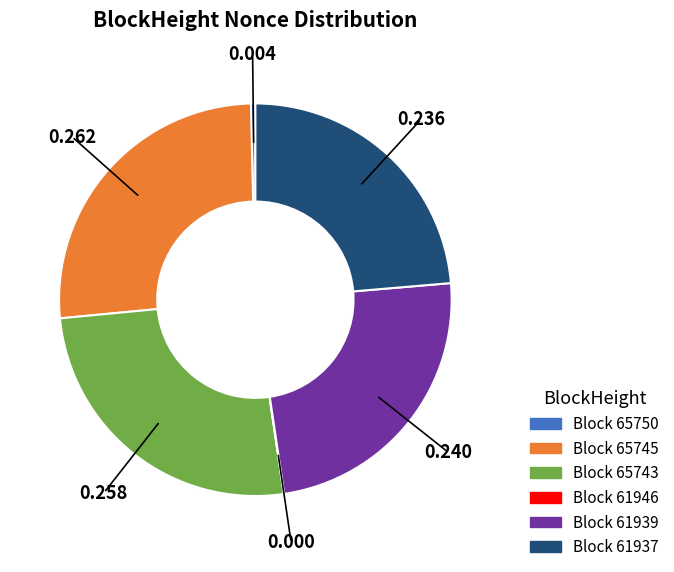

Does Block 65750 account for over 50% of the chart?

No